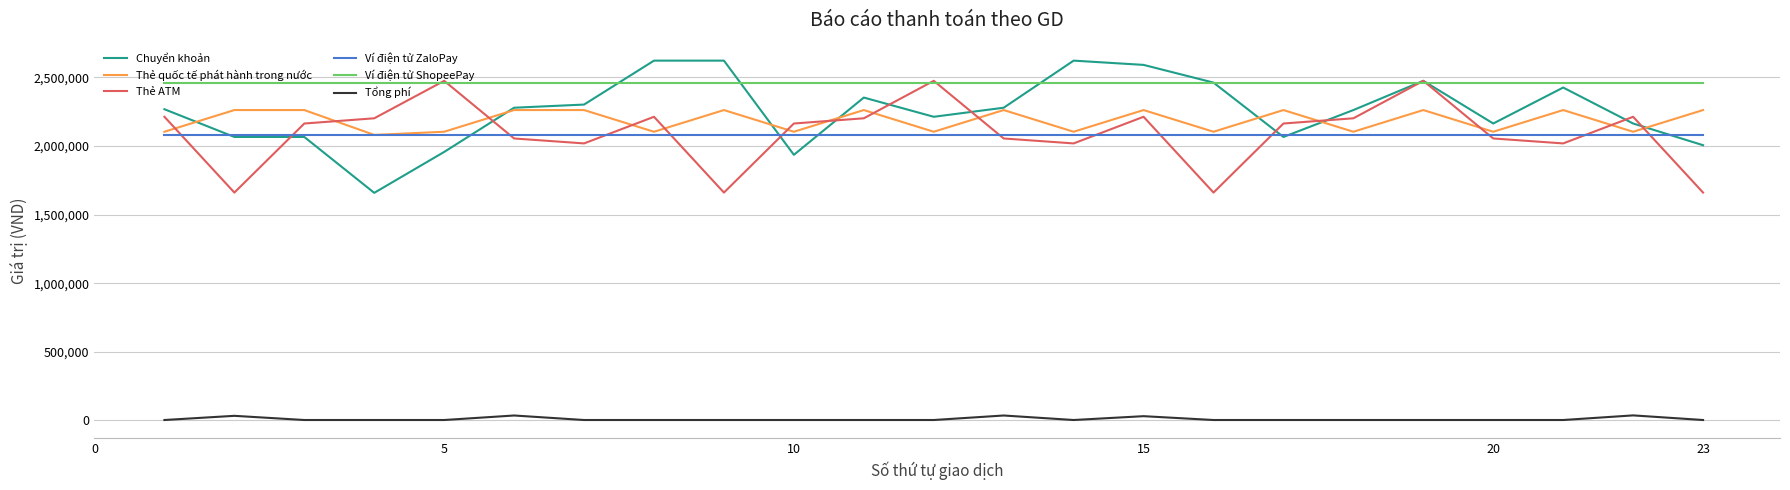

Which series has the largest total across all categories?

Ví điện tử ShopeePay